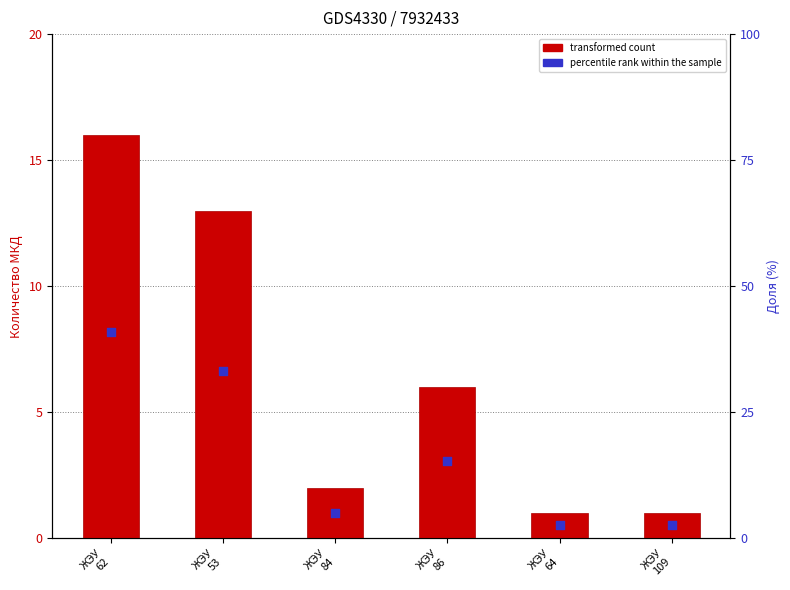

Which series reaches the maximum Y coordinate?

percentile rank within the sample